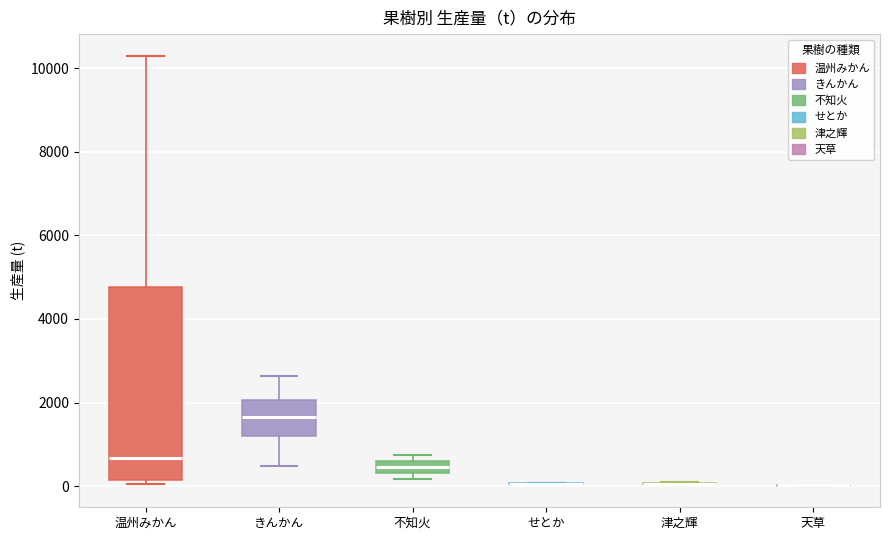

Which box is the tallest, from its lower edge to its upper edge?

温州みかん